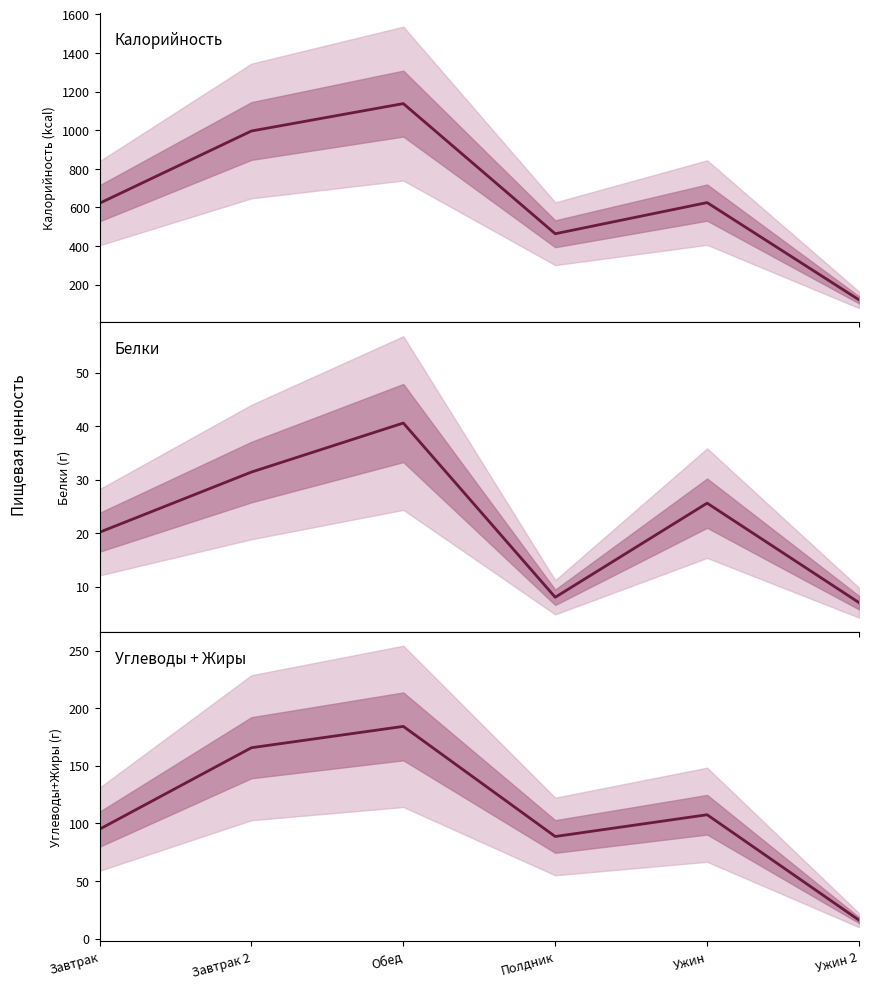

What is the sum of the Белки values at Завтрак and Завтрак 2?

51.5